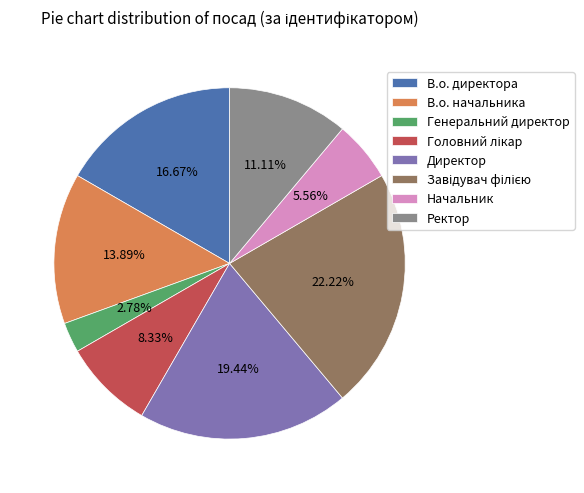

What is the smallest slice in the pie chart?

Генеральний директор